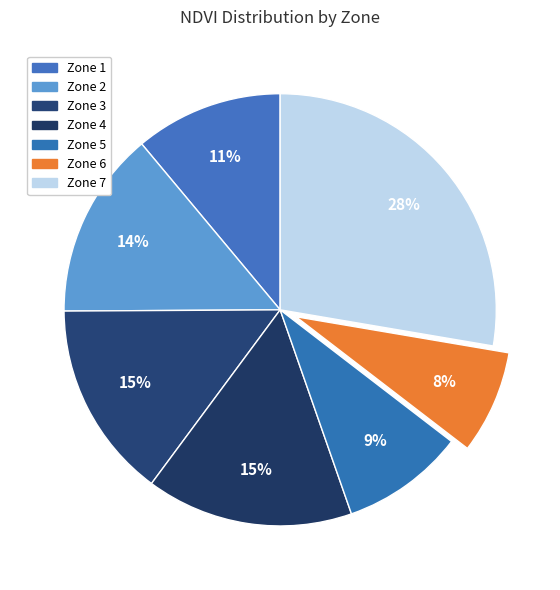

Does Zone 7 represent more than half of the total?

No